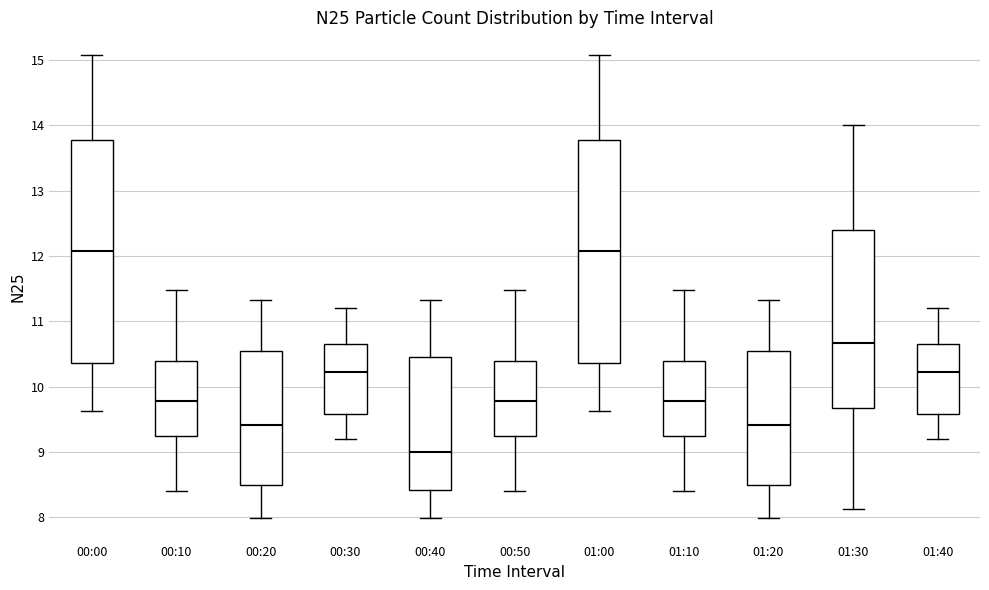

Where is the lower edge of the box for 01:30 on the y-axis? The values are not printed on the chart, so give them approximately, as read against the axis.

9.7